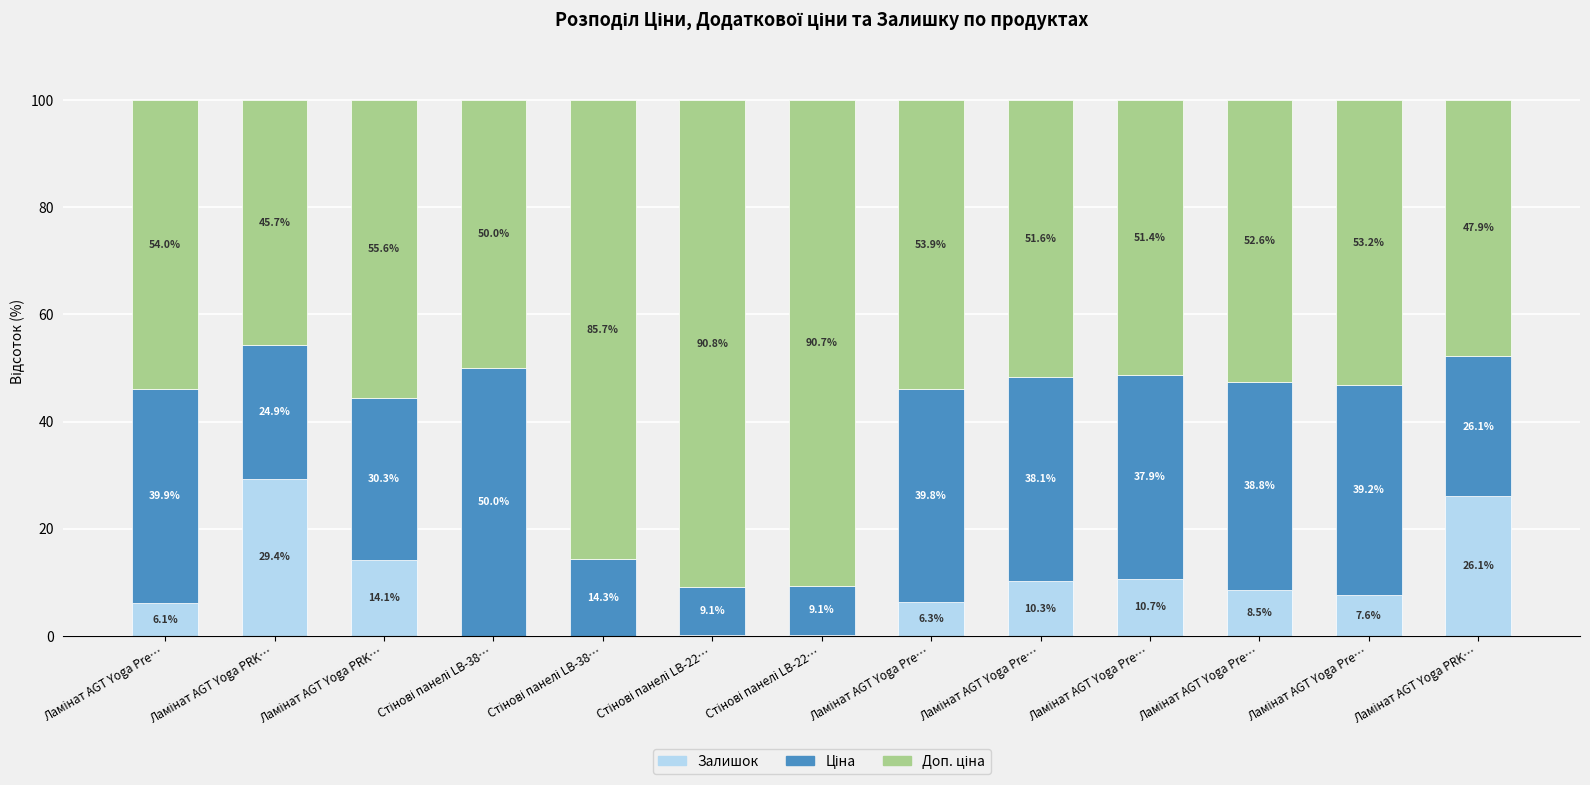

What is the difference between the second highest and second lowest values in the Залишок series?

26.0